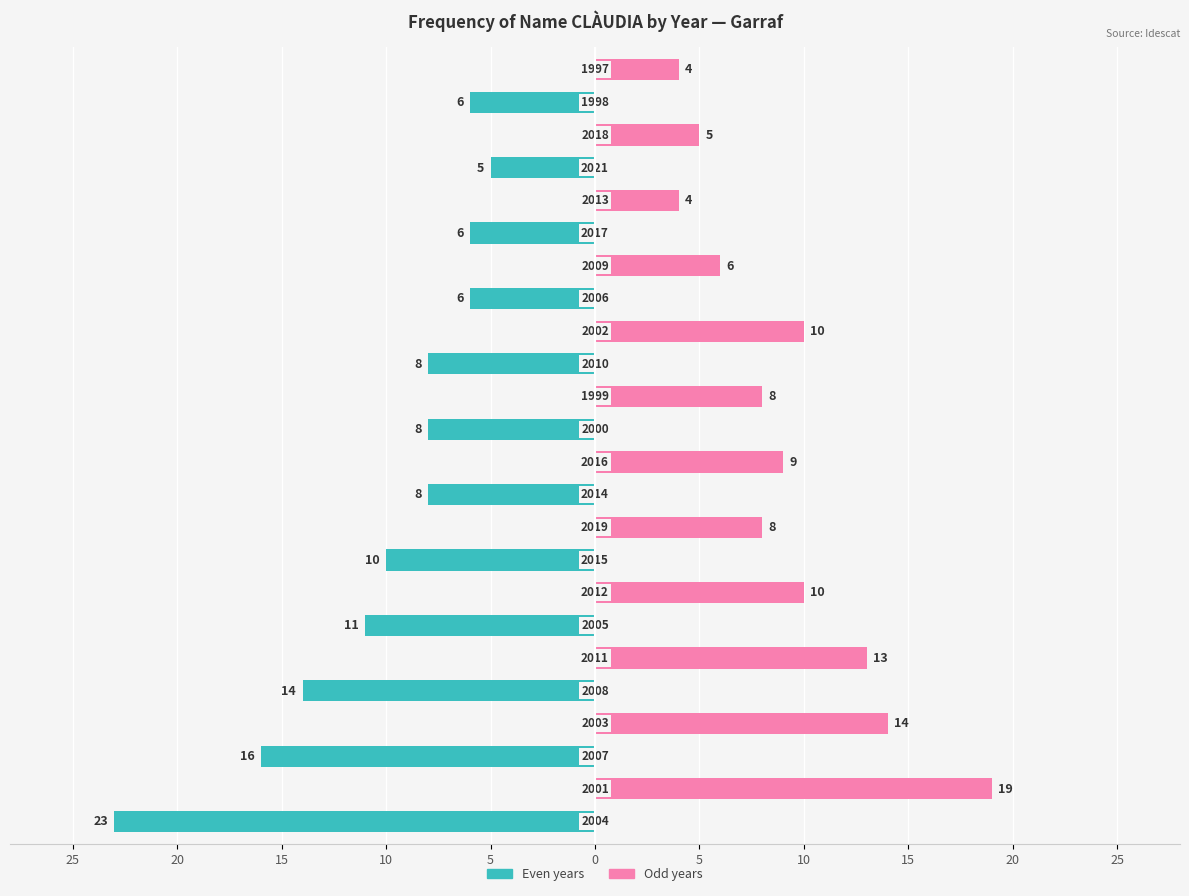

The Frecuencia (odd years) series shows 29 at 20. True or false?

False